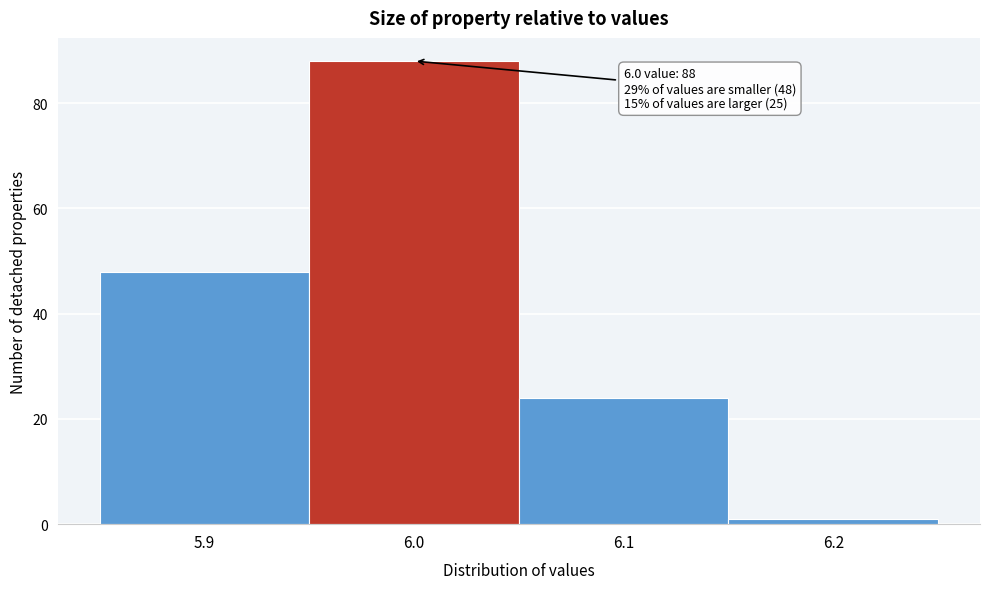

Over which range of the x-axis is the bar tallest?

5.95 to 6.05